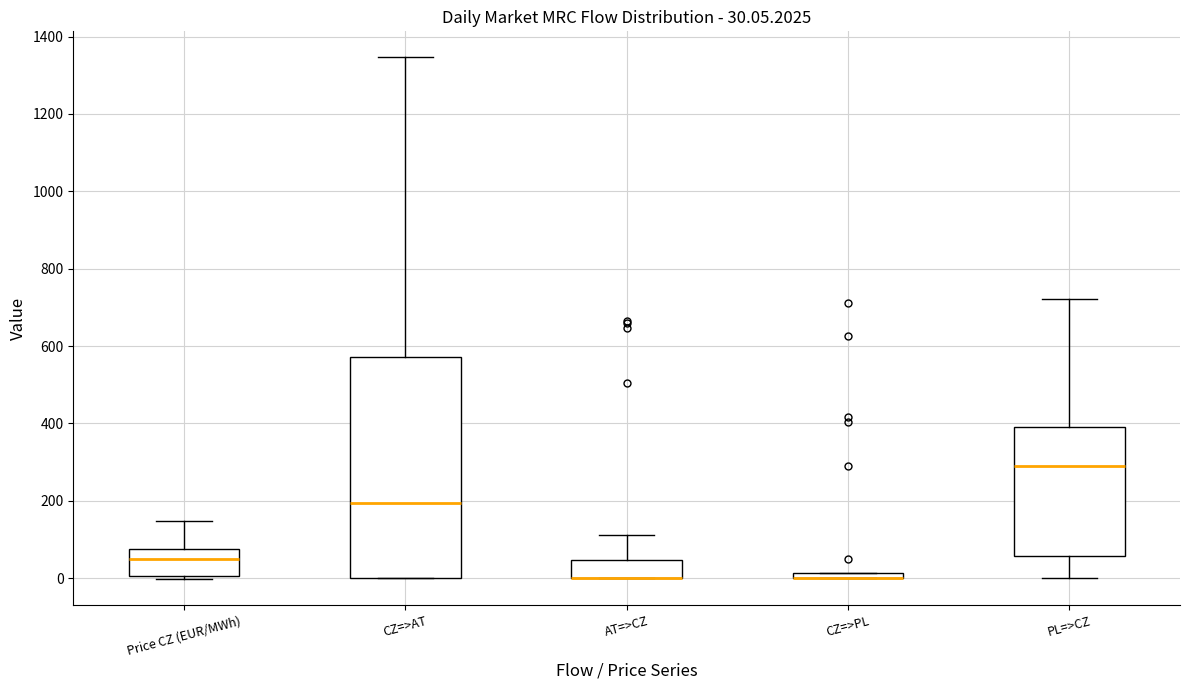

Which box is the tallest, from its lower edge to its upper edge?

CZ=>AT